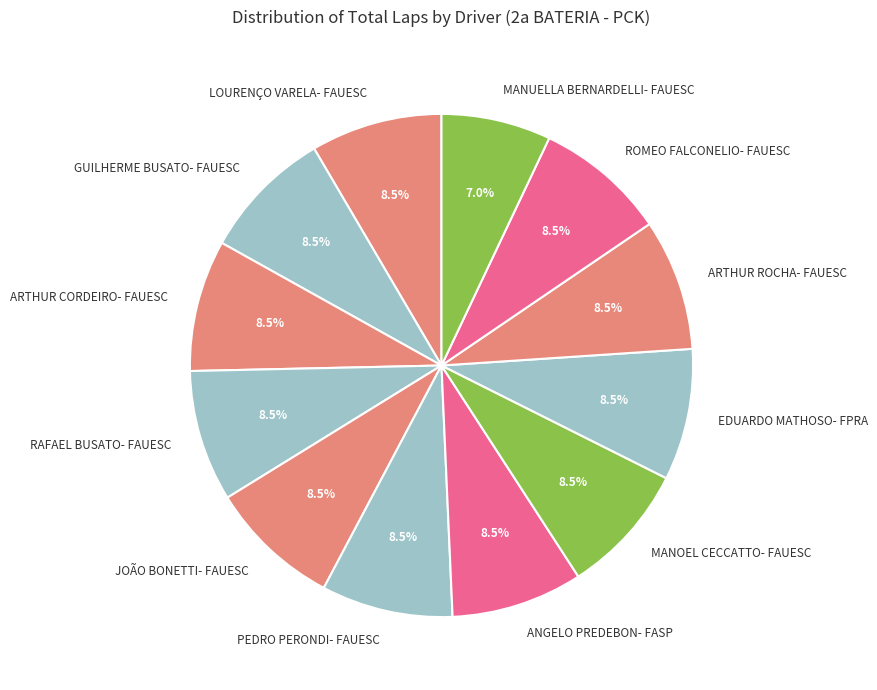

Which slice is the smallest?

MANUELLA BERNARDELLI- FAUESC